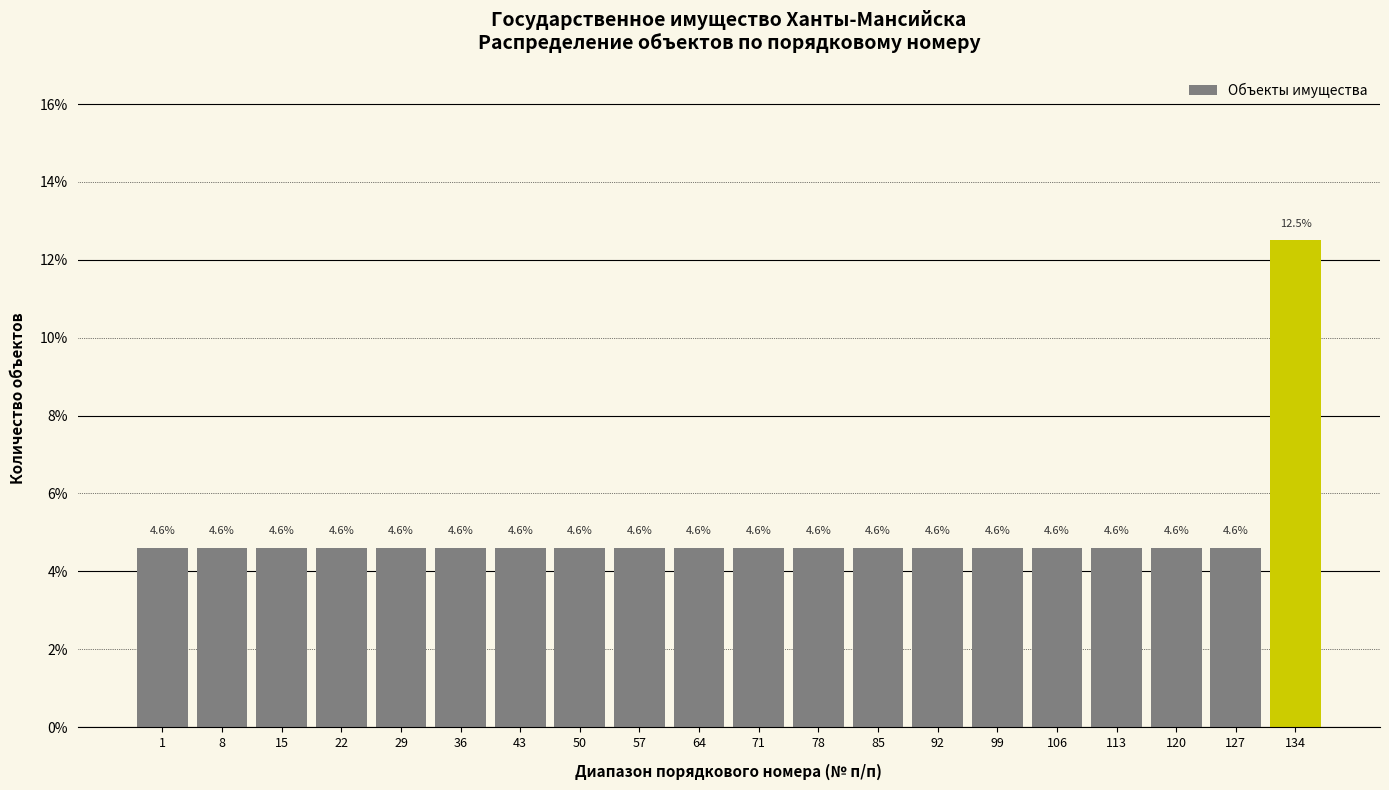

Reading right to left, extract all data points from this chart.

12.5	4.6	4.6	4.6	4.6	4.6	4.6	4.6	4.6	4.6	4.6	4.6	4.6	4.6	4.6	4.6	4.6	4.6	4.6	4.6